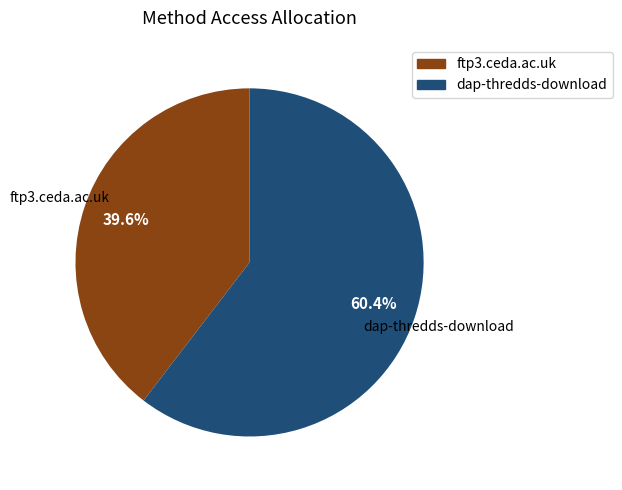

Combined, do dap-thredds-download and ftp3.ceda.ac.uk account for over 50%?

Yes